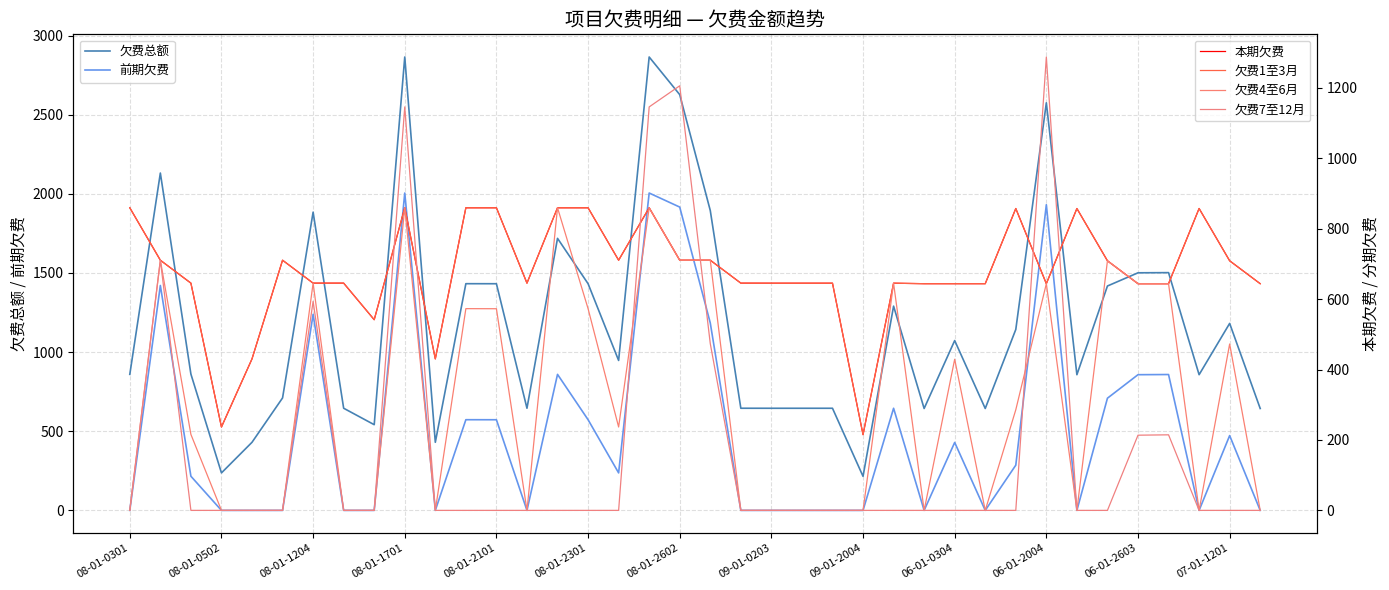

True or false: 欠费1至3月 and 欠费总额 cross at least once.

False